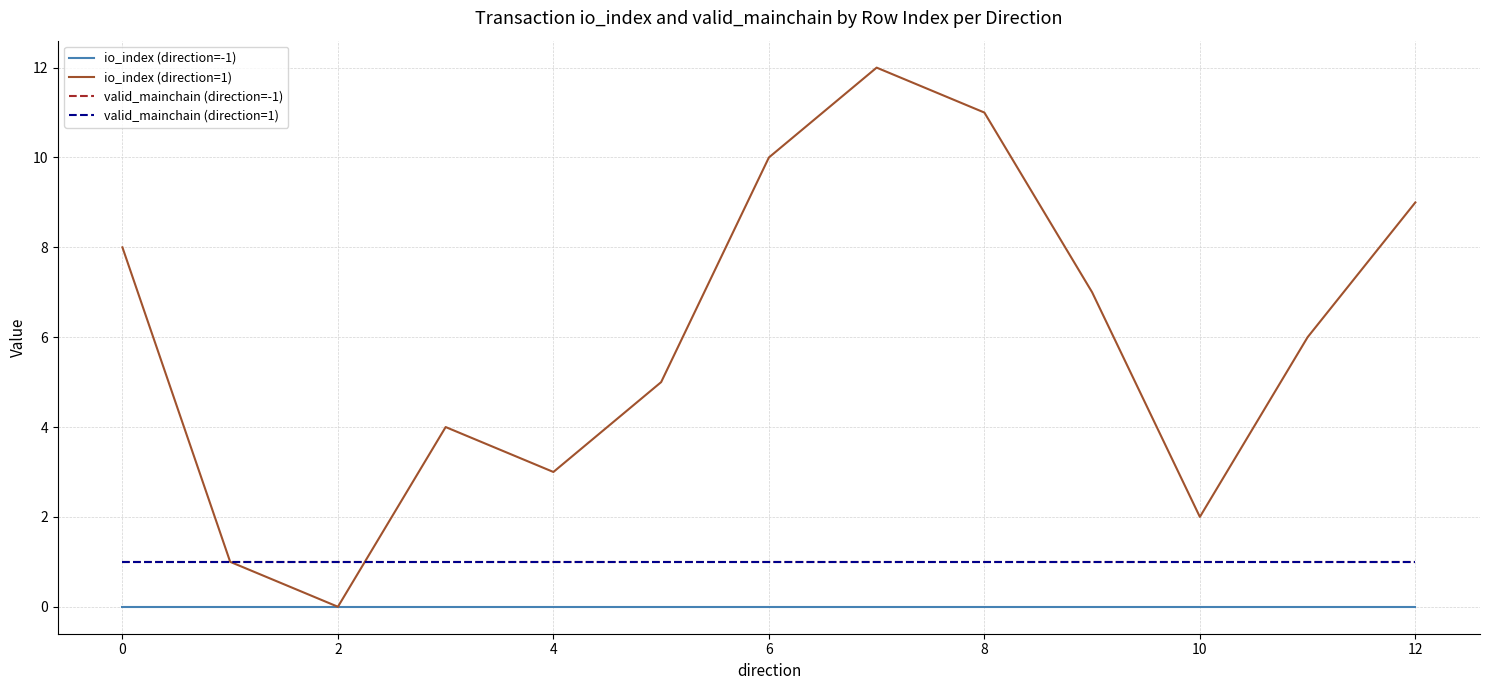

What is the label of the 13th point from the left?

12